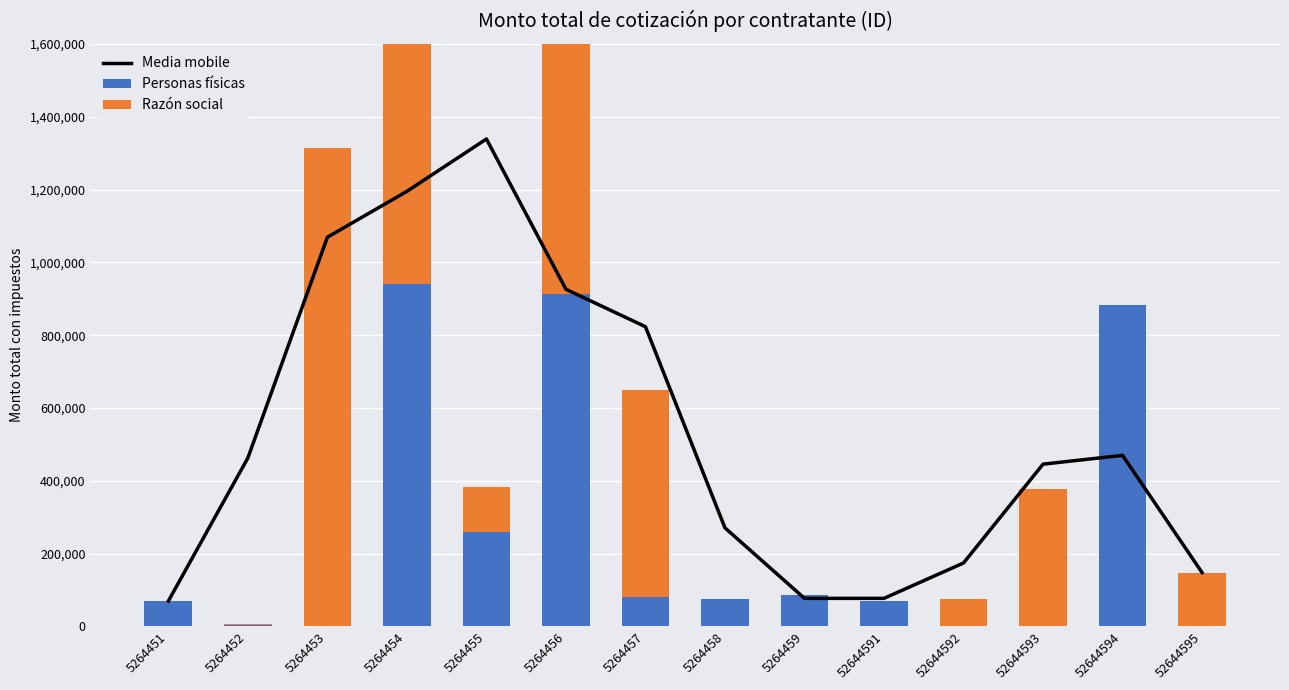

At which label is Media mobile closest to 704213?

5264457